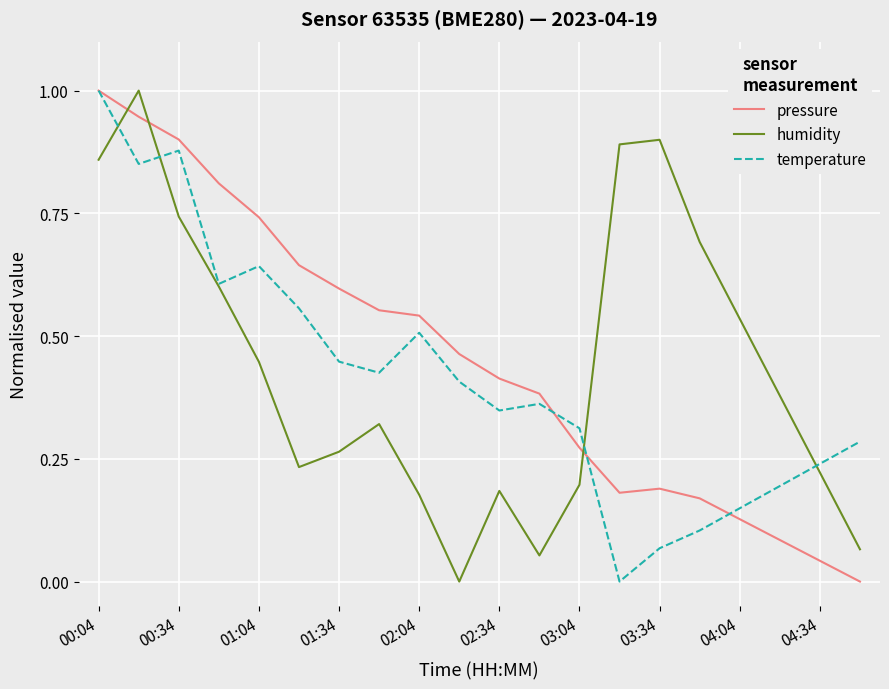

Which series has the largest total across all categories?

pressure